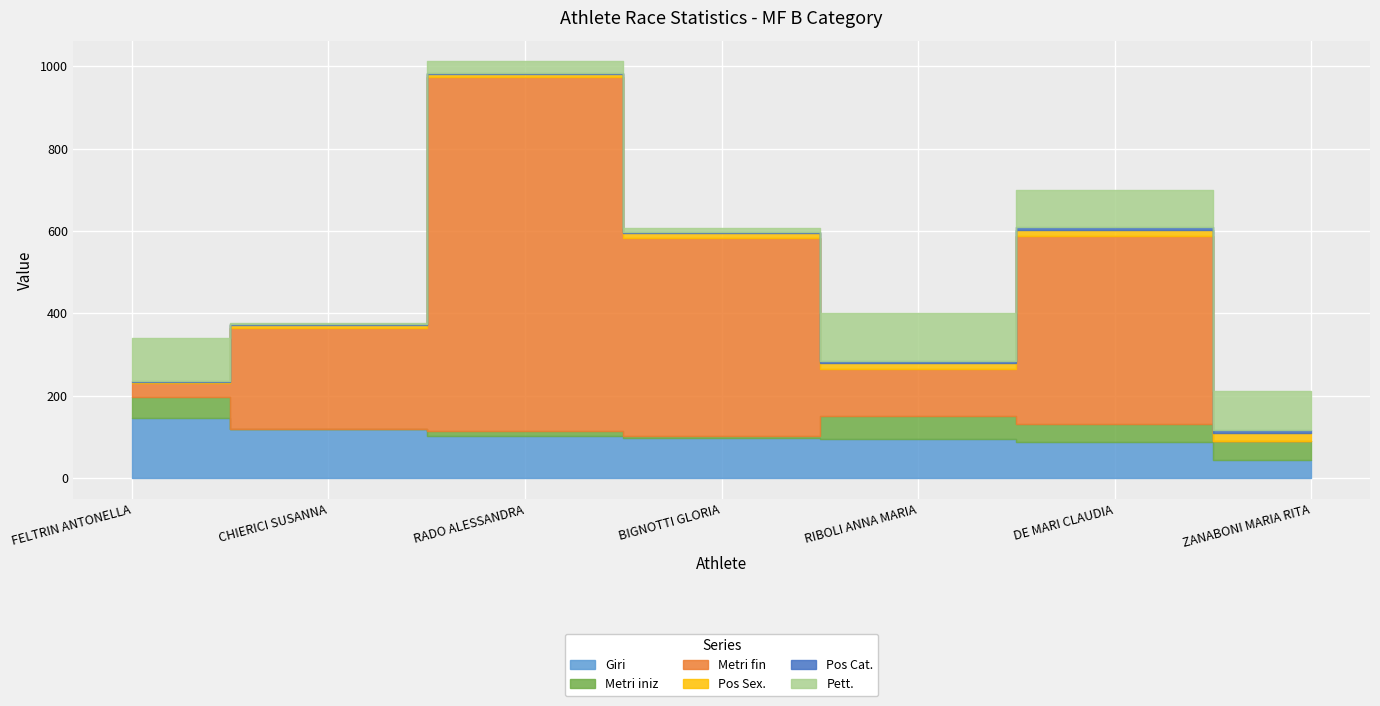

Reading left to right, list all the values displayed in this chart.

Giri: 146.0	118.0	103.0	98.0	95.0	88.0	44.0
Metri iniz: 51.0	1.5	12.0	4.5	57.0	43.5	46.5
Metri fin: 34.0	246.0	858.0	480.0	113.0	456.0	0.0
Pos Sex.: 3.0	6.0	9.0	12.0	14.0	16.0	20.0
Pos Cat.: 1.0	2.0	3.0	4.0	5.0	6.0	7.0
Pett.: 105.0	4.0	27.0	10.0	117.0	89.0	94.0